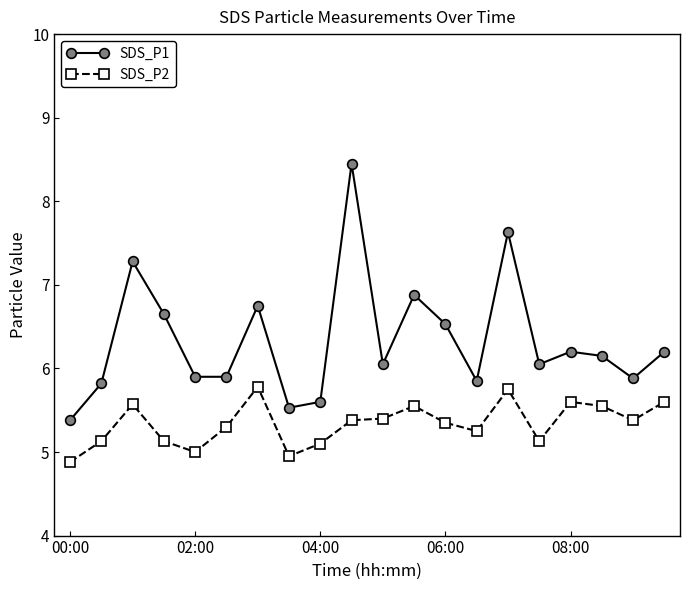

List the series in order of their overall mean, lowest first.

SDS_P2, SDS_P1